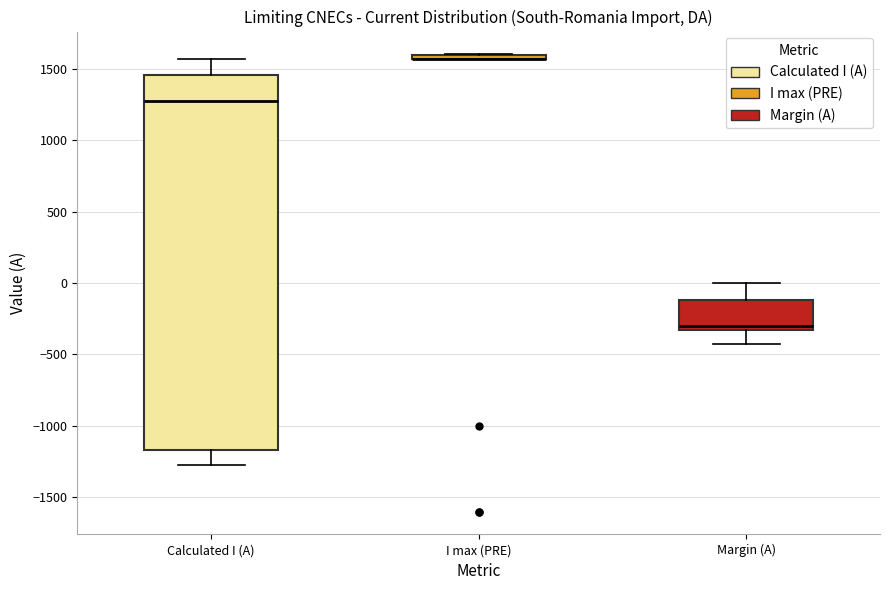

Where does the lower whisker of the box for Margin (A) end on the y-axis? The values are not printed on the chart, so give them approximately, as read against the axis.

-450